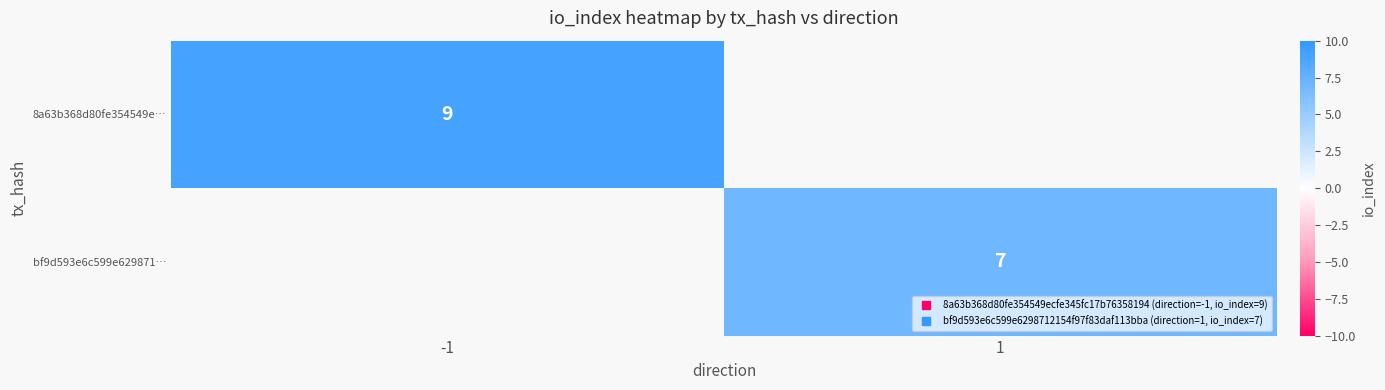

At which label is 8a63b368d80fe354549e… closest to 9?

-1